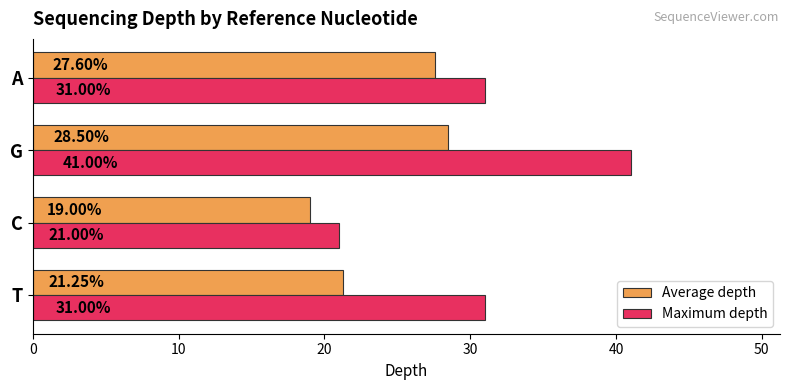

How many values in the Maximum depth series are below 31?

1